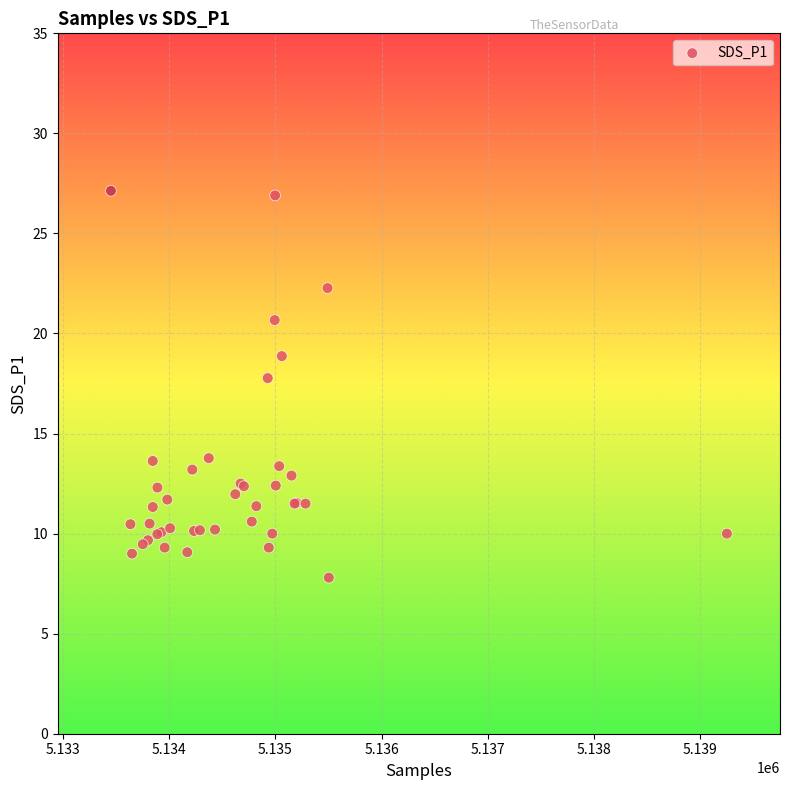

What Y value in the scatter plot is closest to 17?

17.8